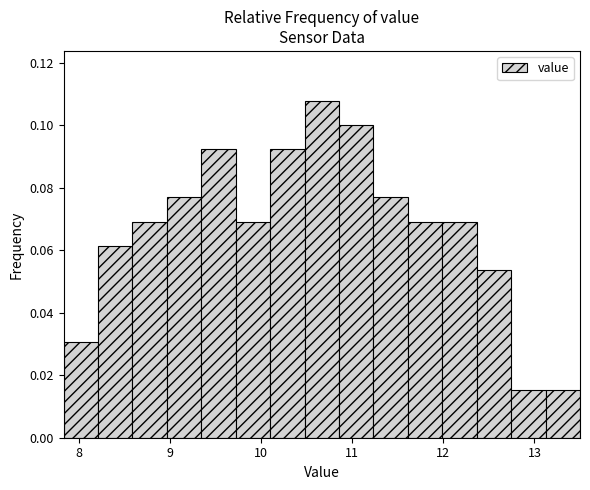

Read against the x-axis, roughly where is the centre of the tallest bar?

10.7